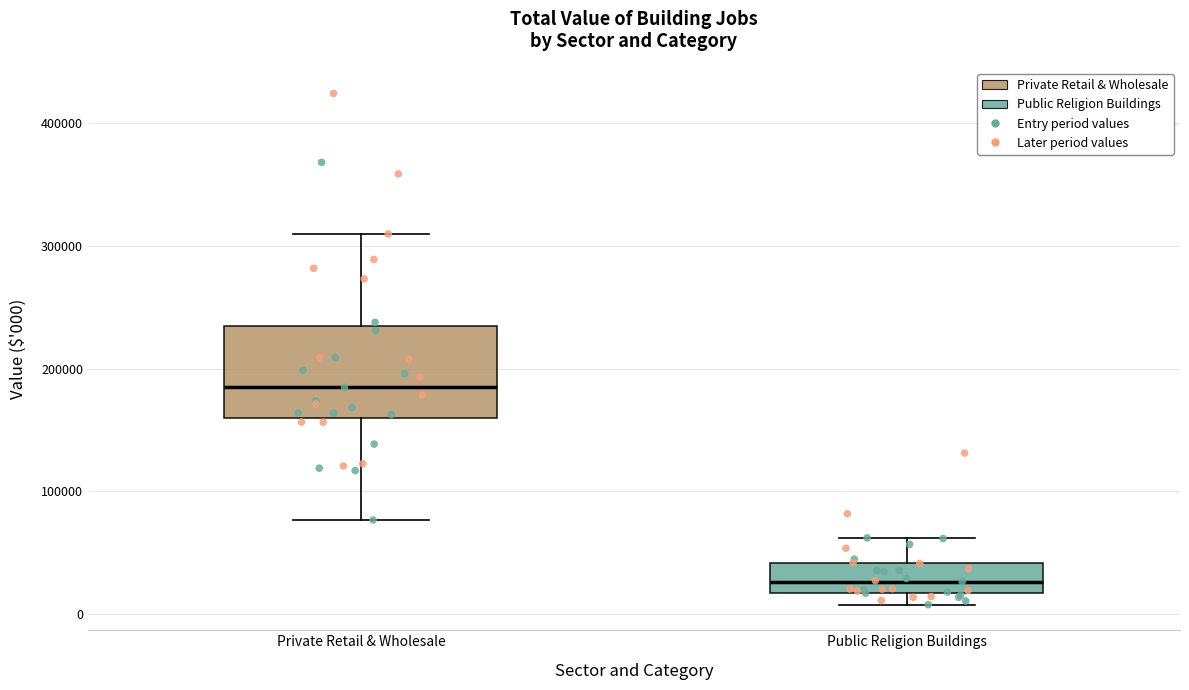

Where does the upper whisker of the box for Public Religion Buildings end on the y-axis? The values are not printed on the chart, so give them approximately, as read against the axis.

60000